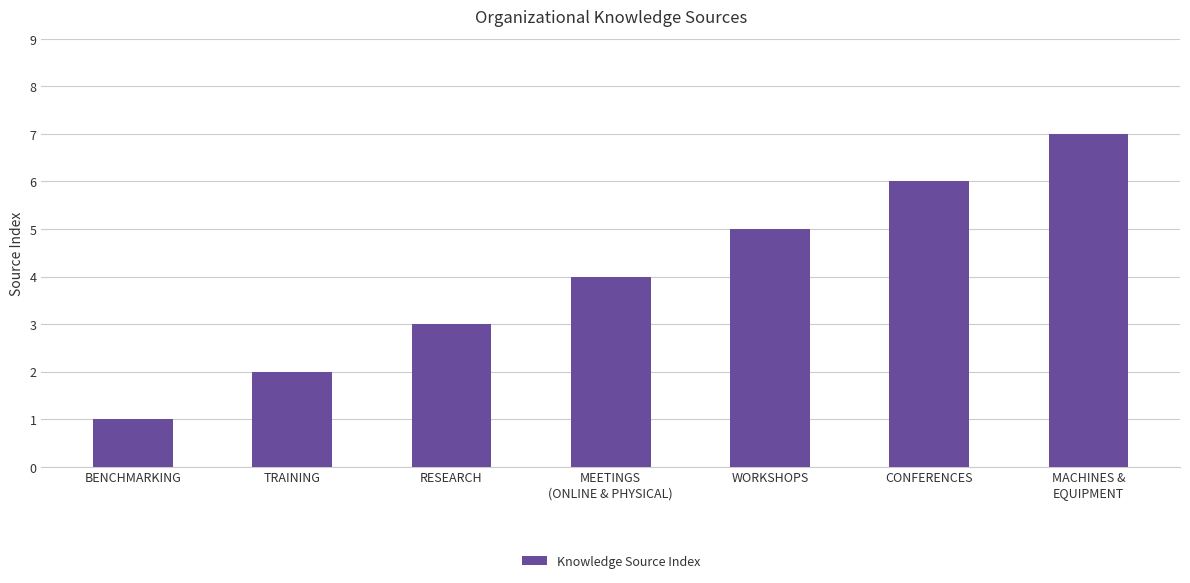

Reading left to right, extract all data points from this chart.

1	2	3	4	5	6	7